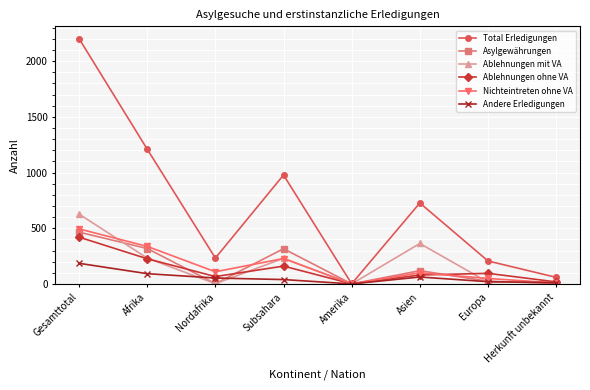

Is it true that Nichteintreten ohne VA equals 49 at Europa?

True